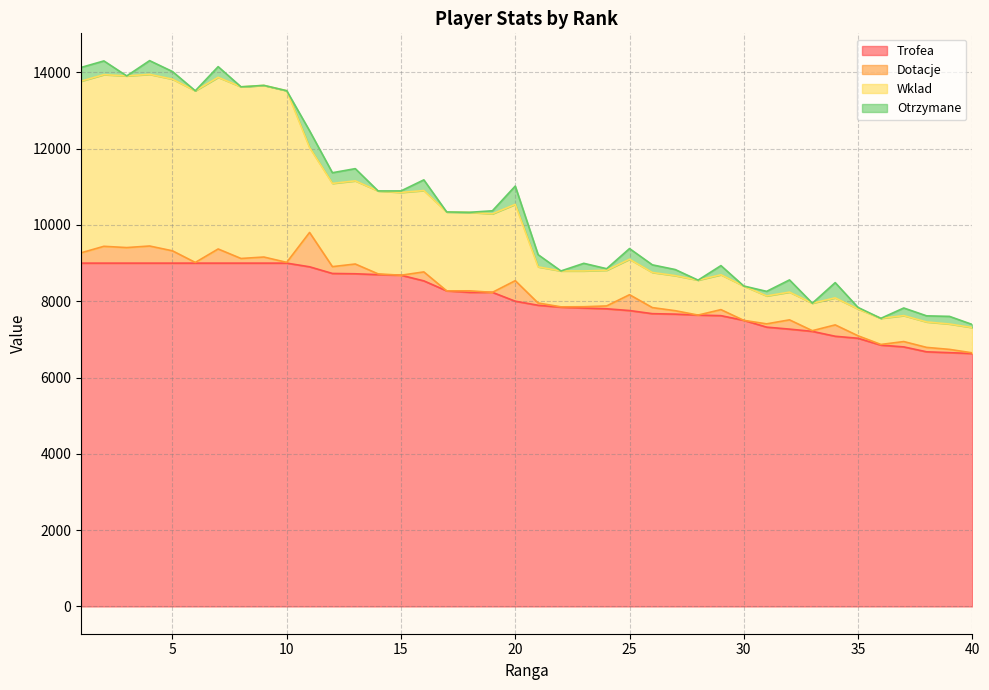

What is the value of the Wklad point at the 37th from the left?

7624